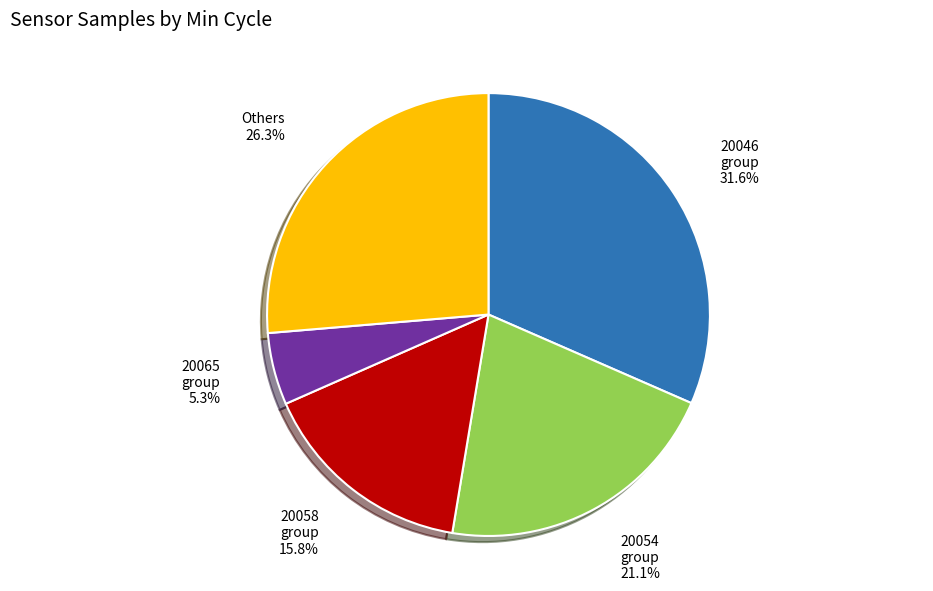

Is Others the majority of the pie?

No